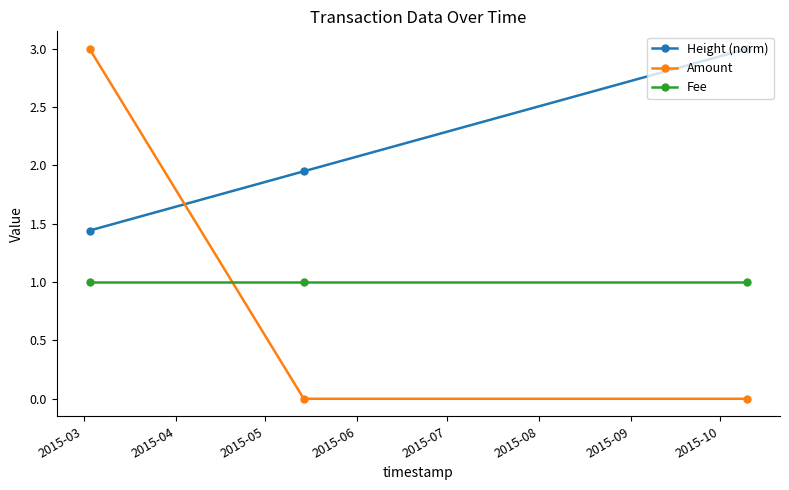

What is the difference between the maximum and minimum values in the Height (norm) series?

1.6